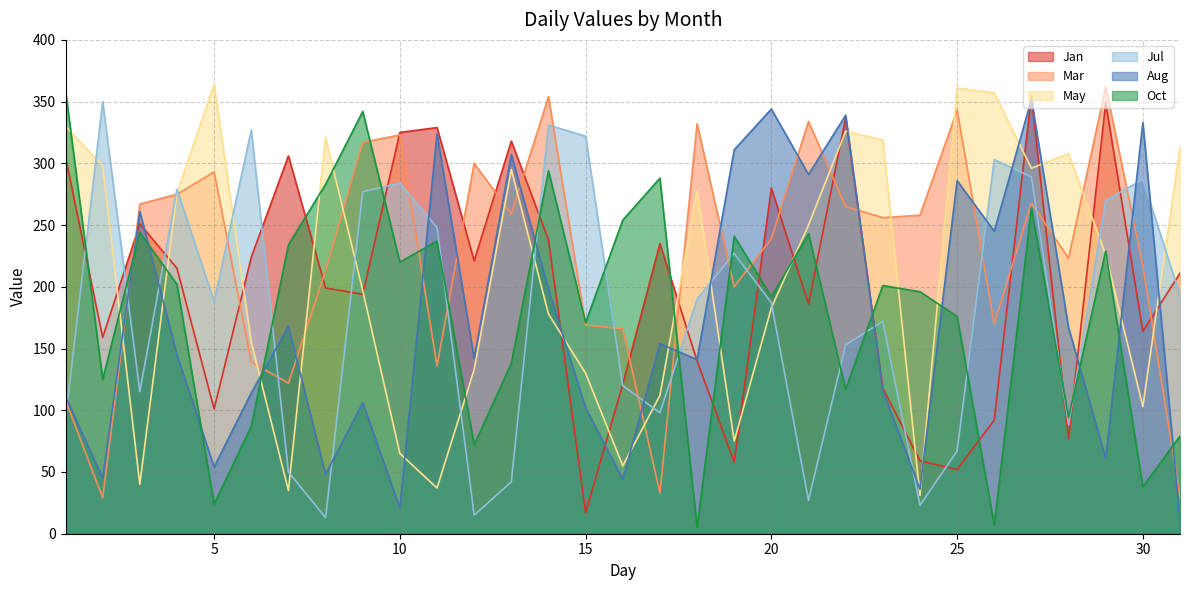

Between which two adjacent categories do Oct and Aug first intersect?

2 and 3